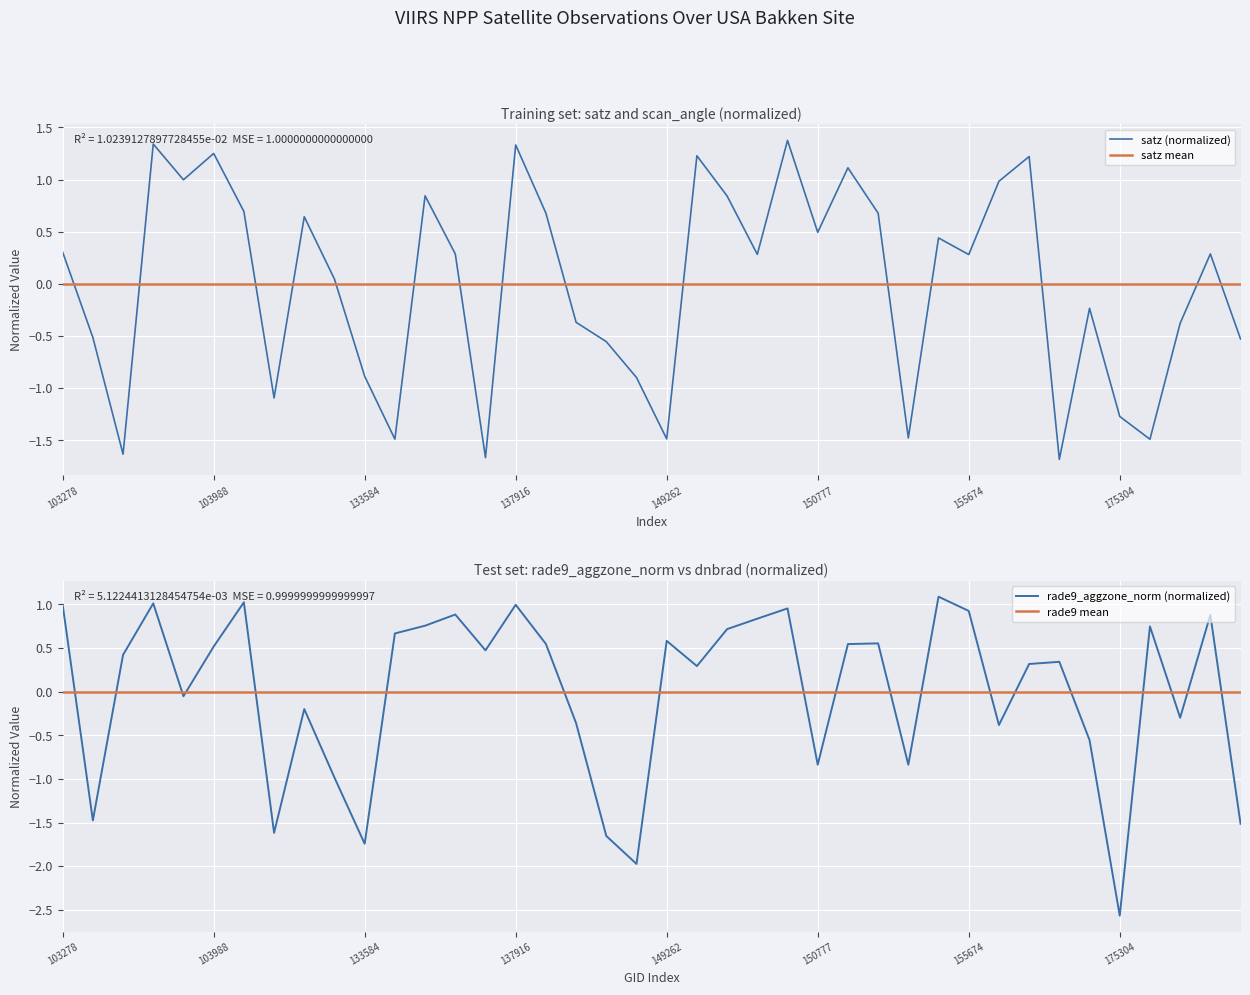

What is the sum of the satz values at 103396 and 103760?

0.5